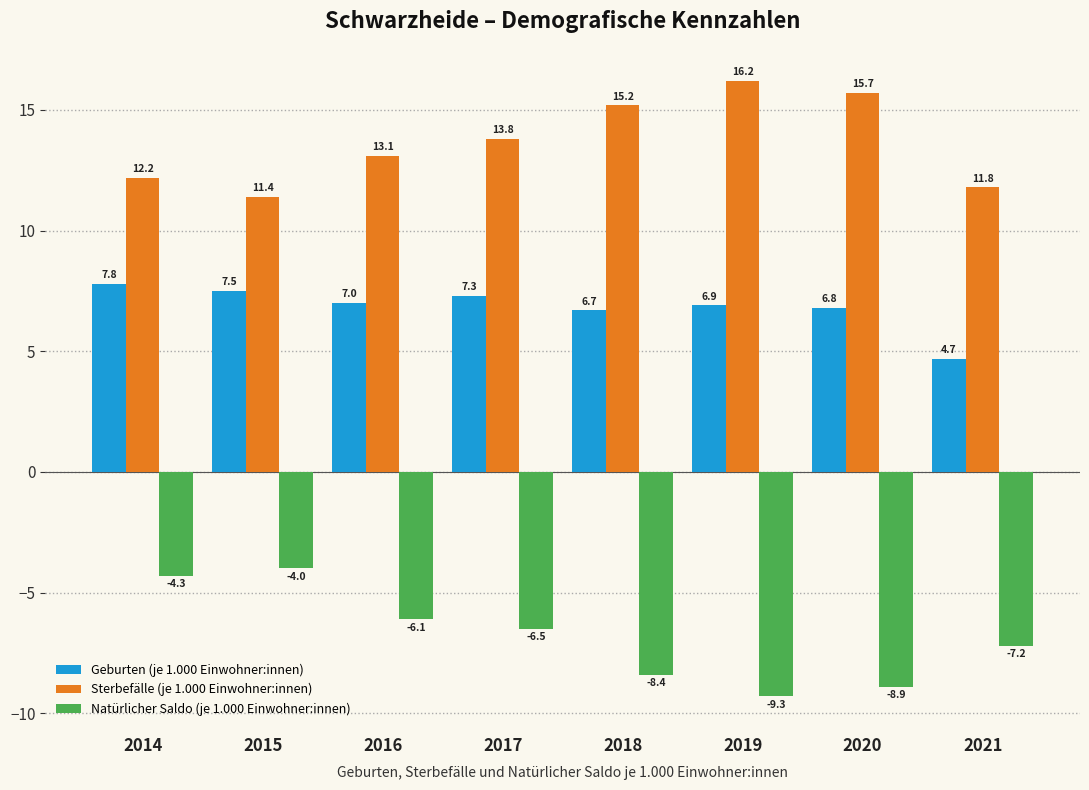

Where is Geburten (je 1.000 Einwohner:innen) nearest to the value 6?

2018